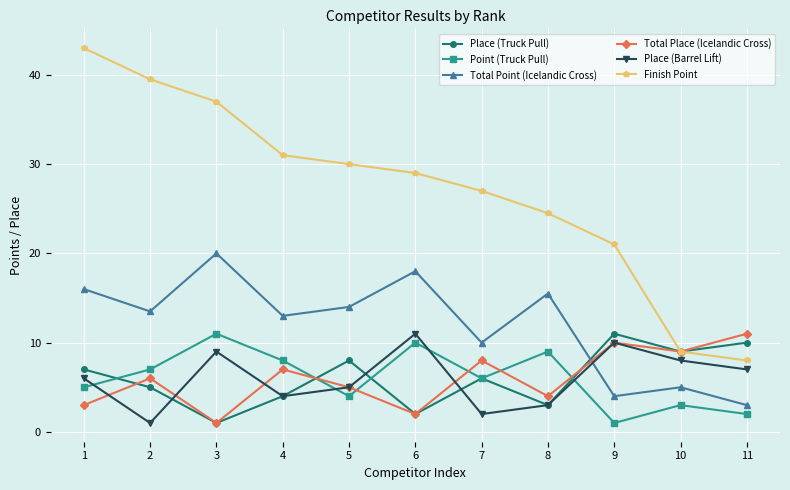

True or false: Finish Point and Place (Barrel Lift) intersect in this chart.

False